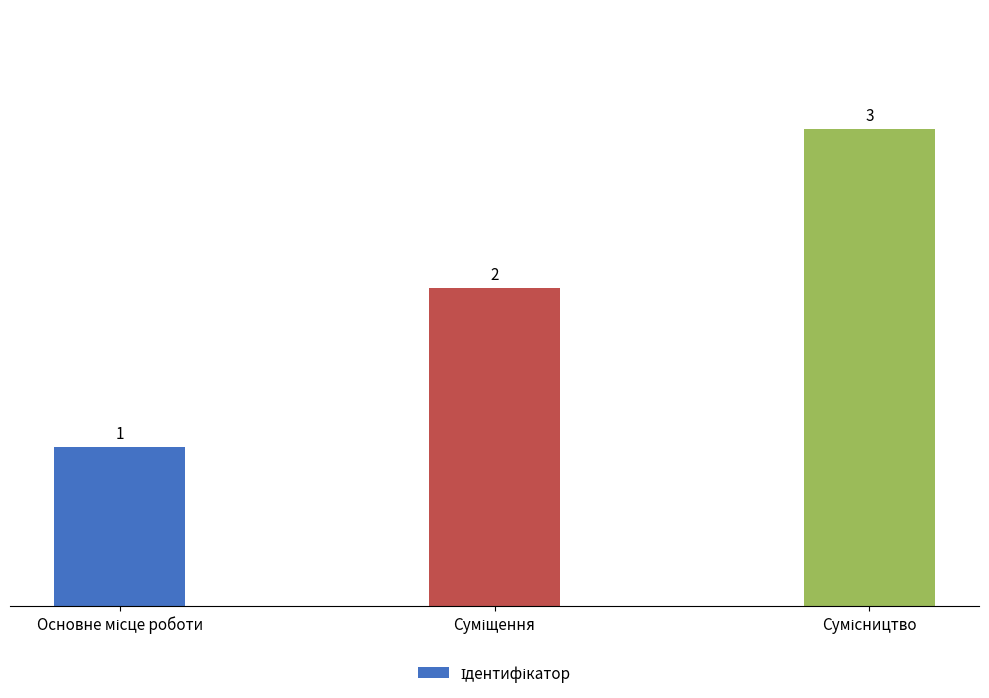

Count the values in the range 1 to 3.

3